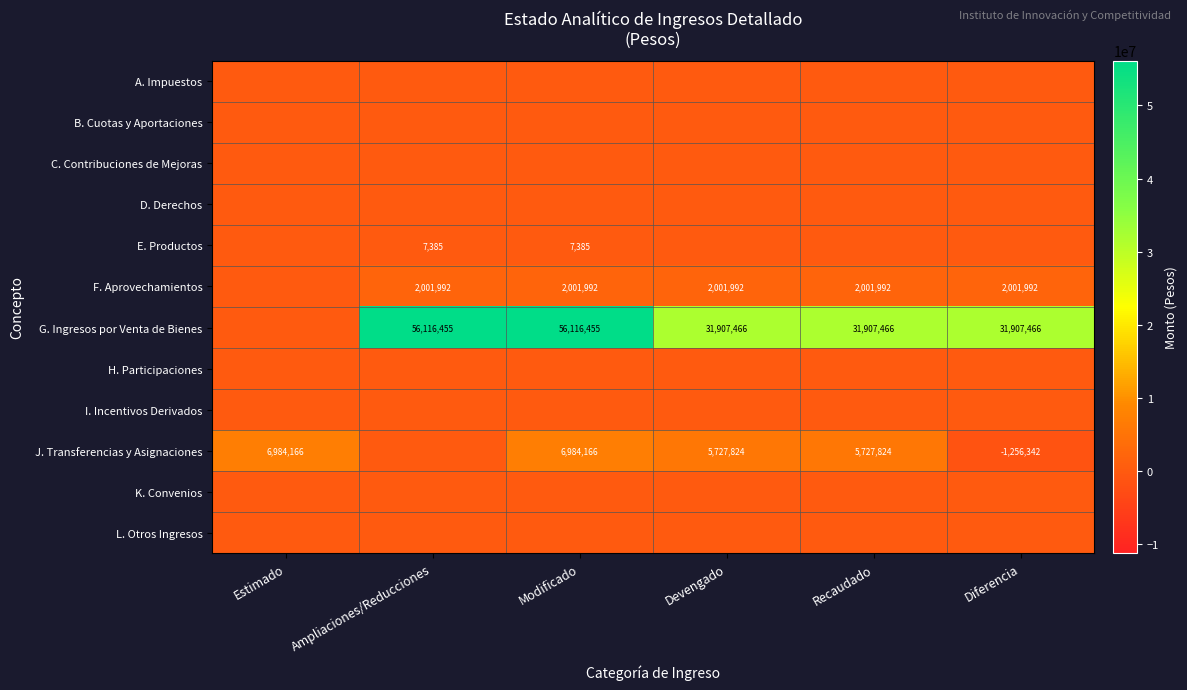

What is the total value across all series at Ampliaciones/Reducciones?

58125831.3